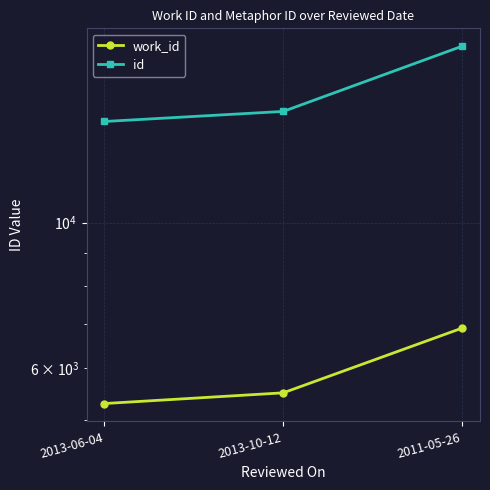

What is the greatest value displayed?

18566